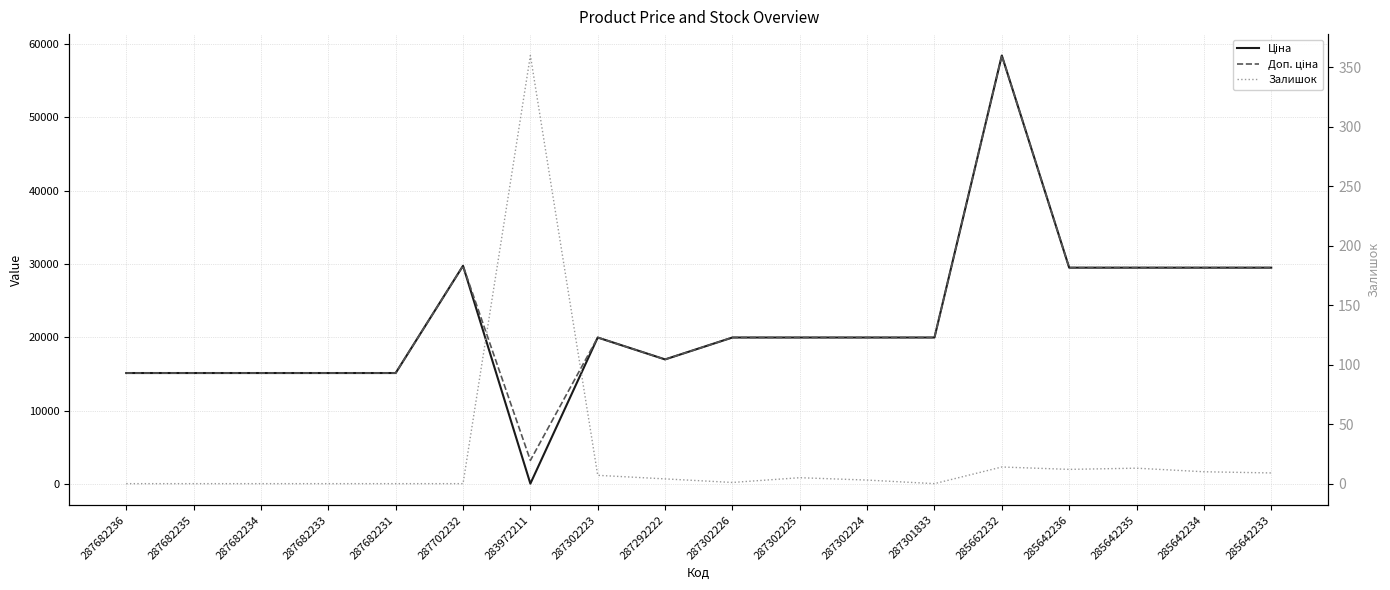

What is the difference between the highest and lowest values at 287702232?

29747.2